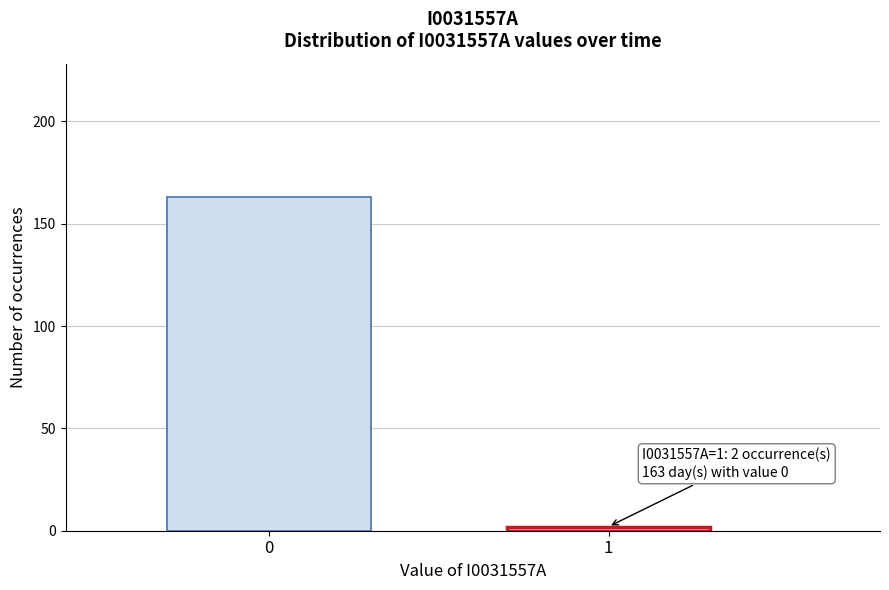

Reading left to right, extract all data points from this chart.

163	2